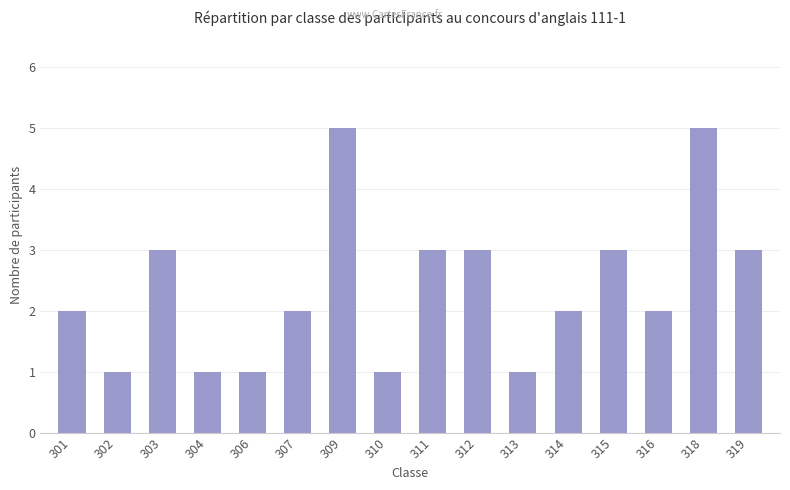

What is the ratio of the value at 319 to the value at 307?

1.5